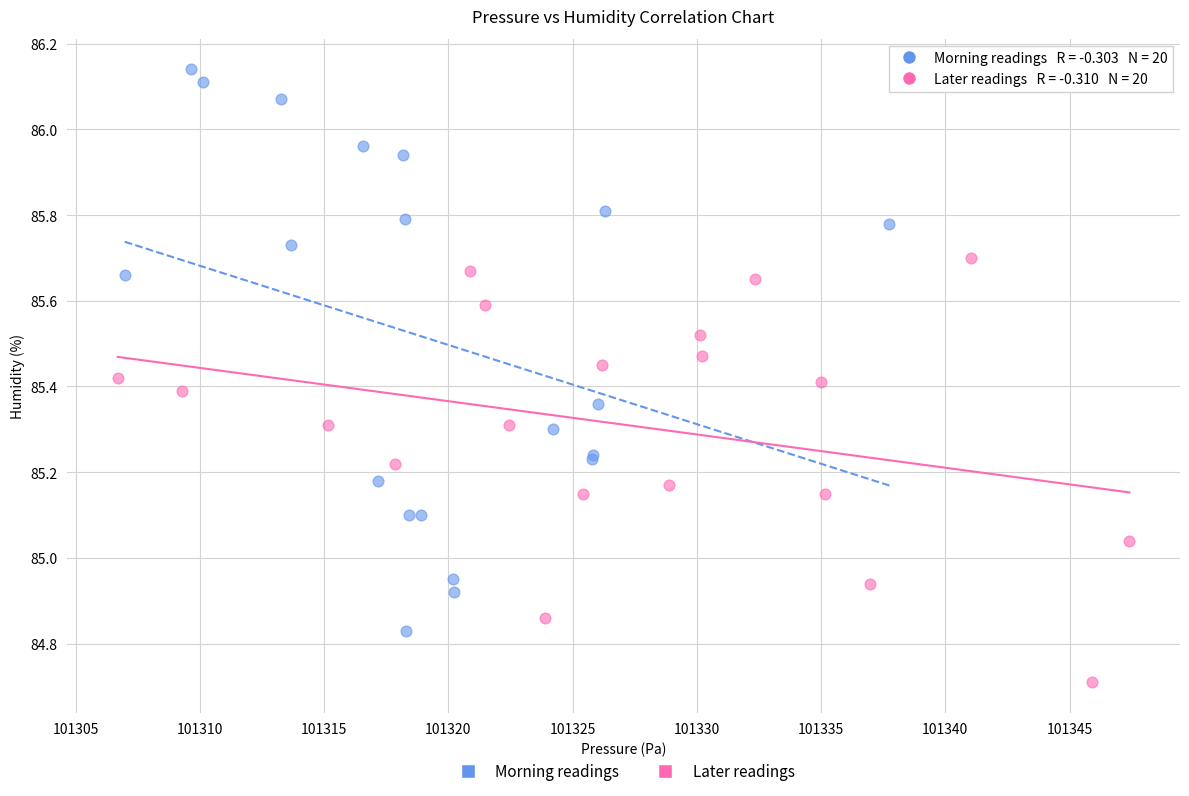

Which series has the largest Y range (max minus min)?

Morning readings